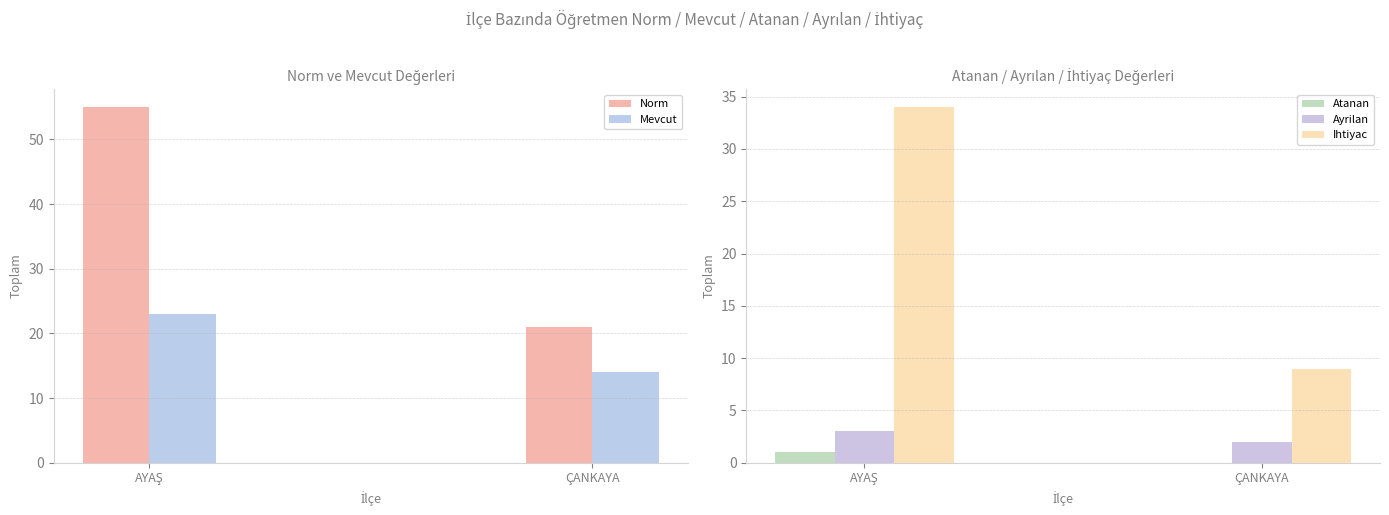

What is the difference between the Atanan values at AYAŞ and ÇANKAYA?

1